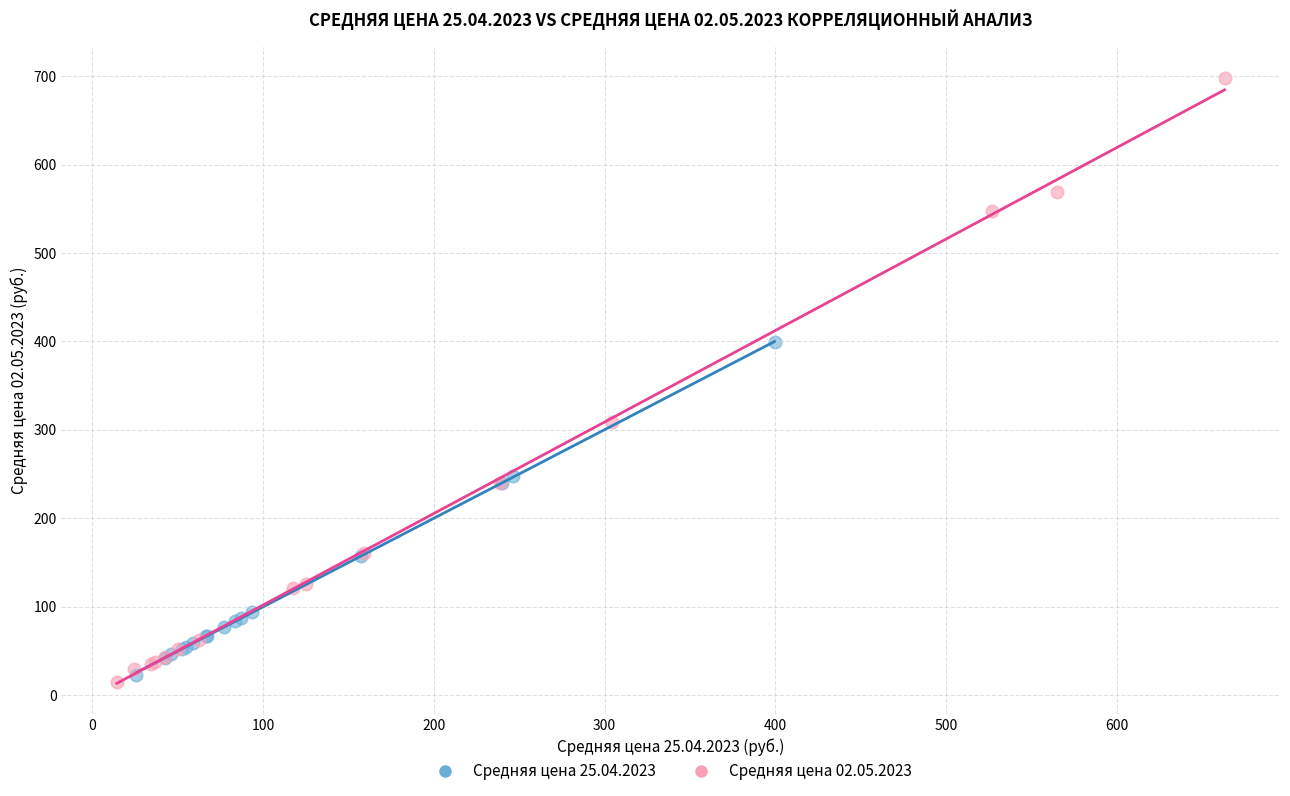

Which series has the largest Y range (max minus min)?

Средняя цена 02.05.2023